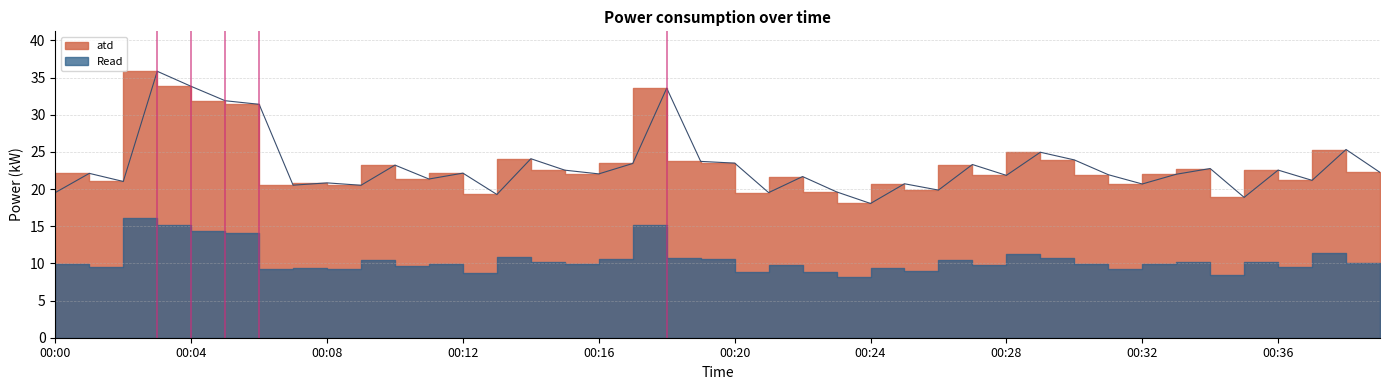

Does the chart have visible grid lines?

Yes